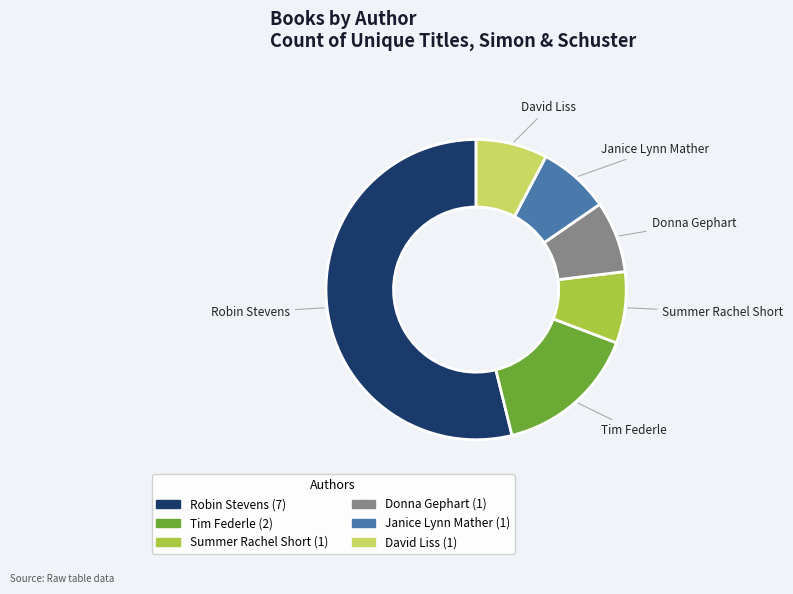

Does any single category account for the majority?

Yes